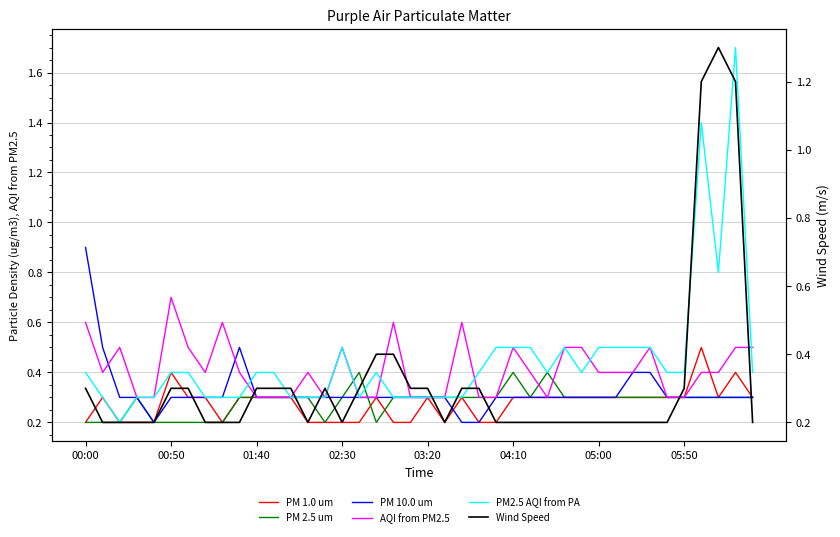

Which series changed the most between 01:40 and 21?

AQI from PM2.5